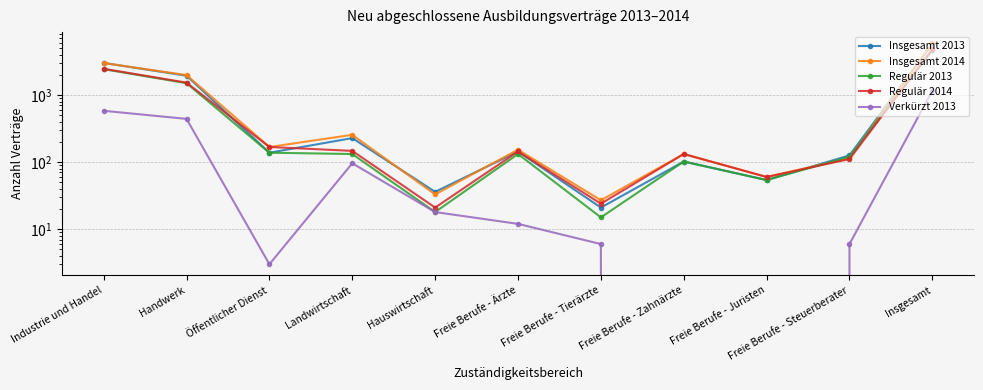

How many values in the Verkürzt 2013 series are below 12?

5